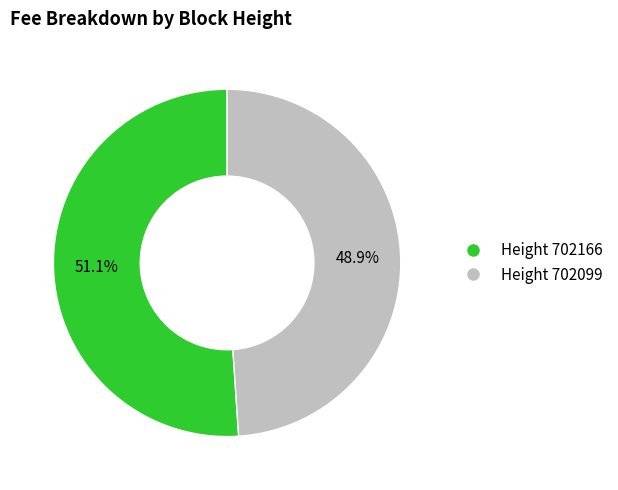

Does any single category account for the majority?

Yes